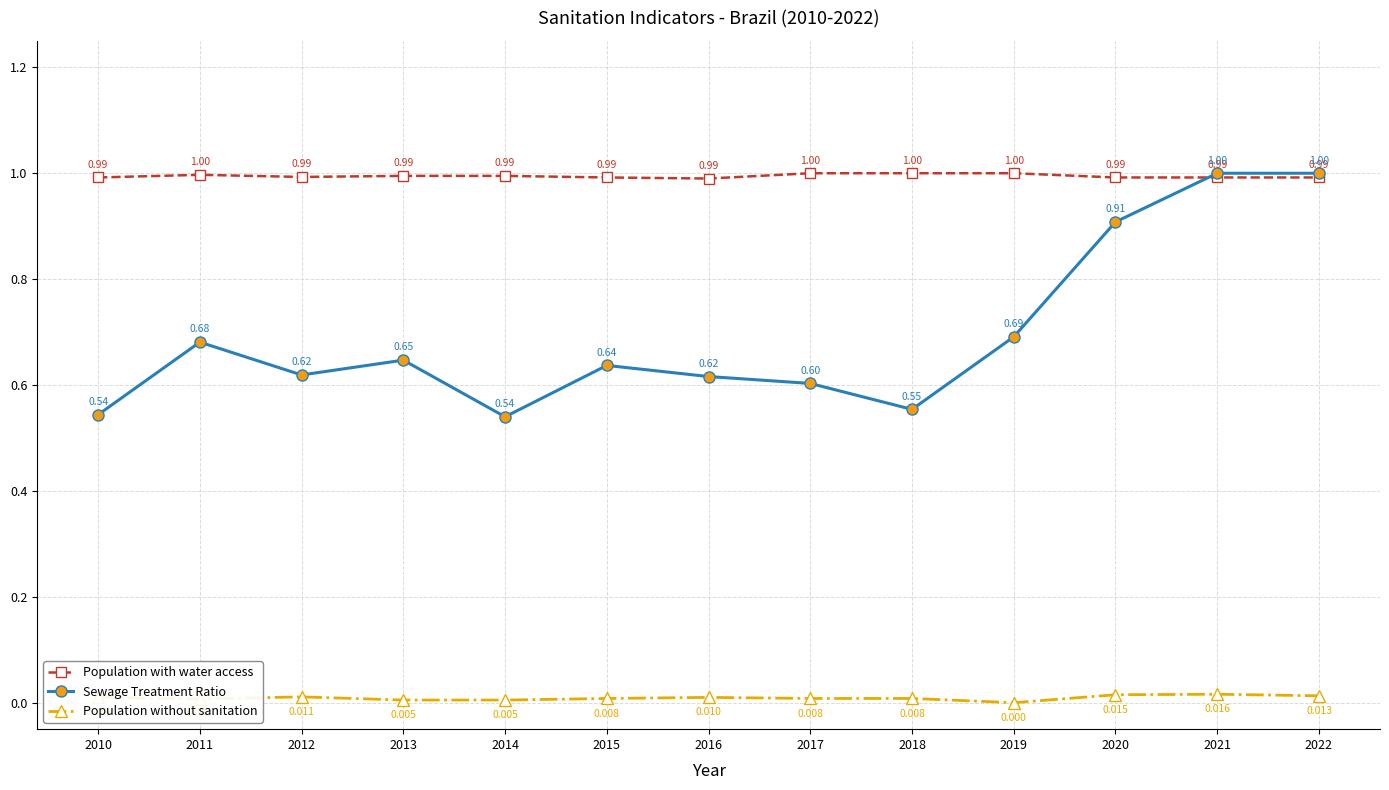

What are all the series names shown in the legend?

Population with water access, Sewage Treatment Ratio, Population without sanitation